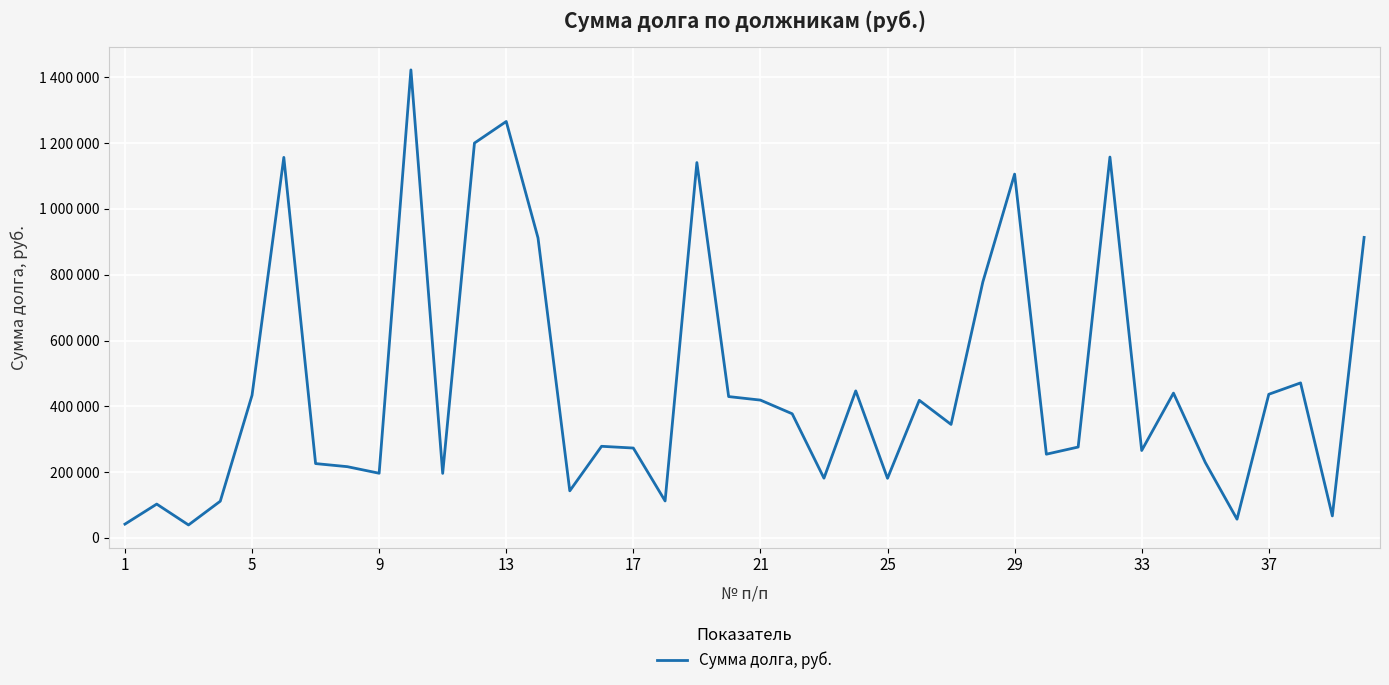

Is this an area chart (filled region under the line)?

No